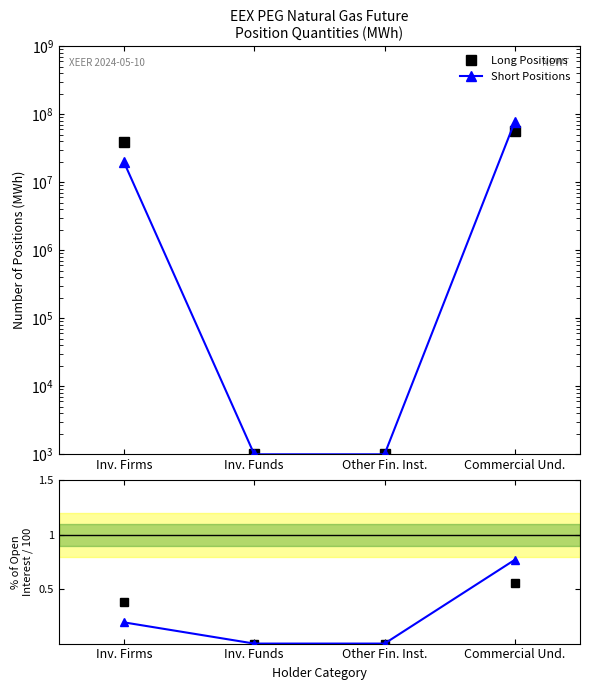

Is the value of Short Positions at Other Fin. Inst. greater than the value of Long Positions at Inv. Funds?

No